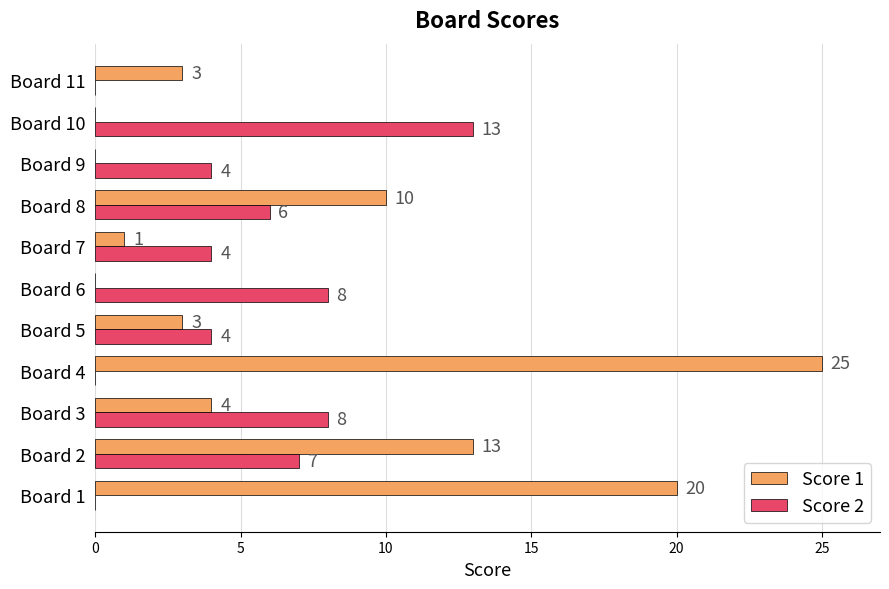

Between Board 7 and Board 9, which series saw the biggest shift?

Score 1